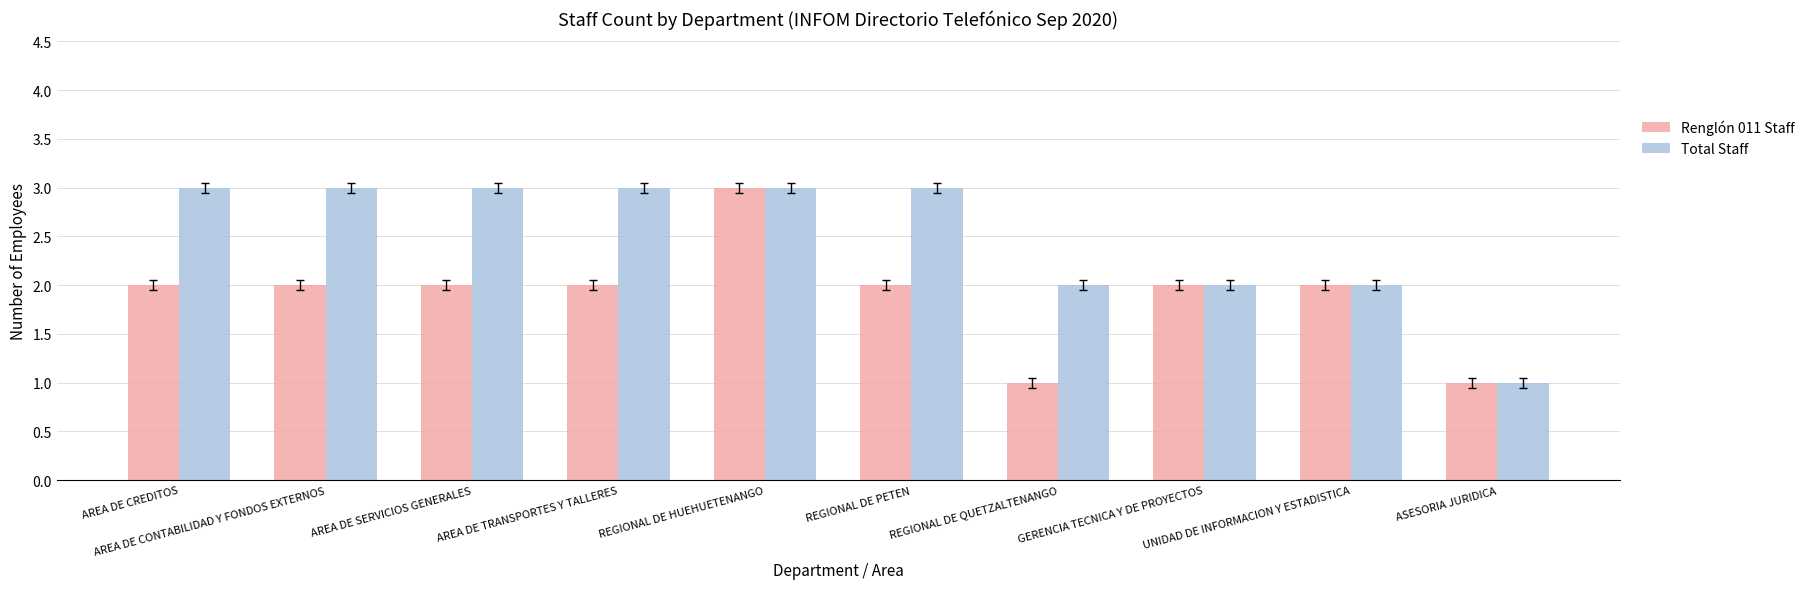

At which label does Renglón 011 Staff reach its peak?

REGIONAL DE HUEHUETENANGO